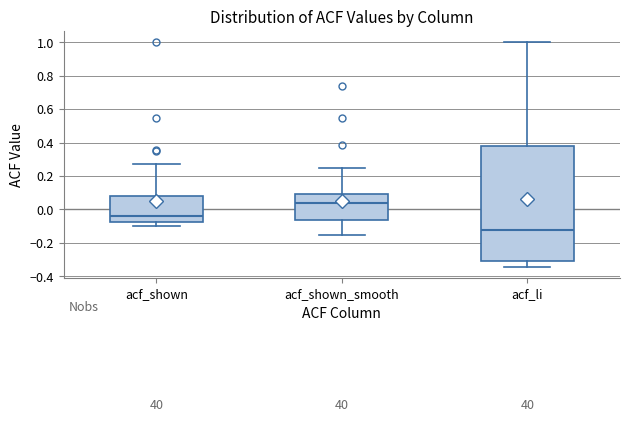

Comparing the boxes themselves (not the whiskers), which one is the tallest?

acf_li